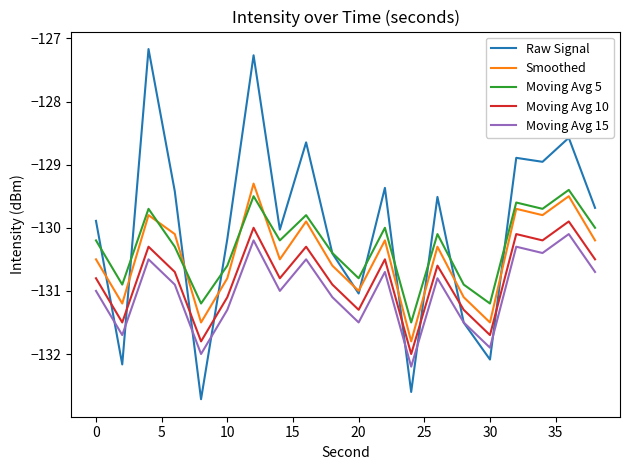

Rank the series by their average value, from highest to lowest.

Raw Signal, Moving Avg 5, Smoothed, Moving Avg 10, Moving Avg 15